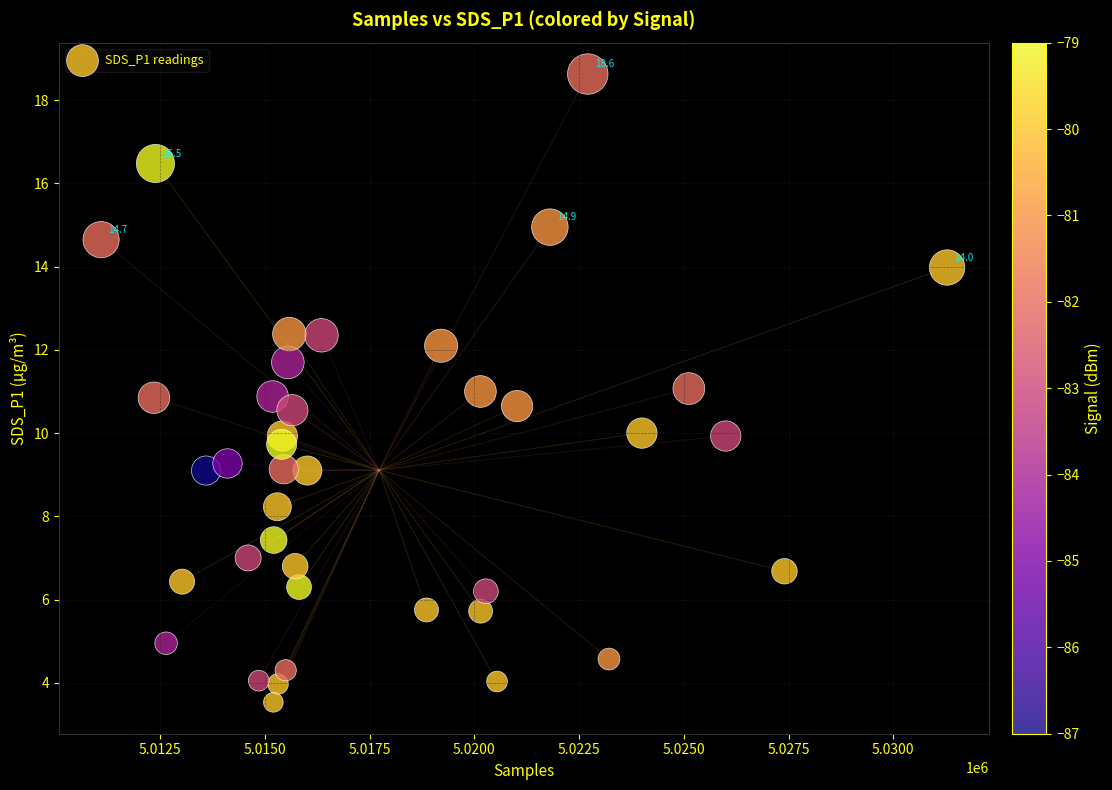

What is the range of Y values (max minus min)?

15.1